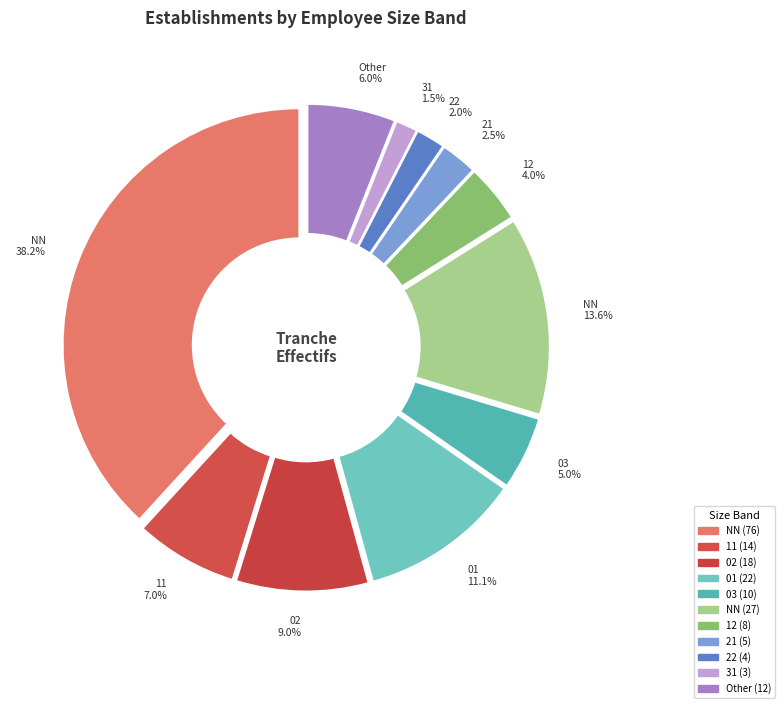

What is the smallest slice in the pie chart?

31